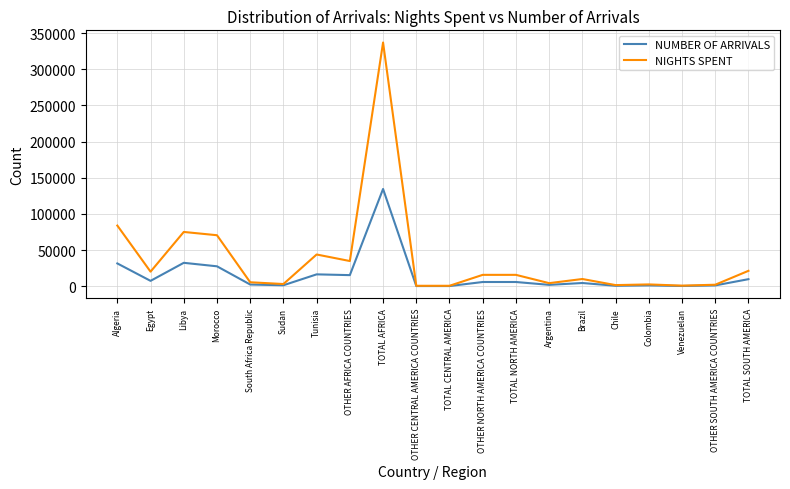

How many distinct data groups are displayed?

2